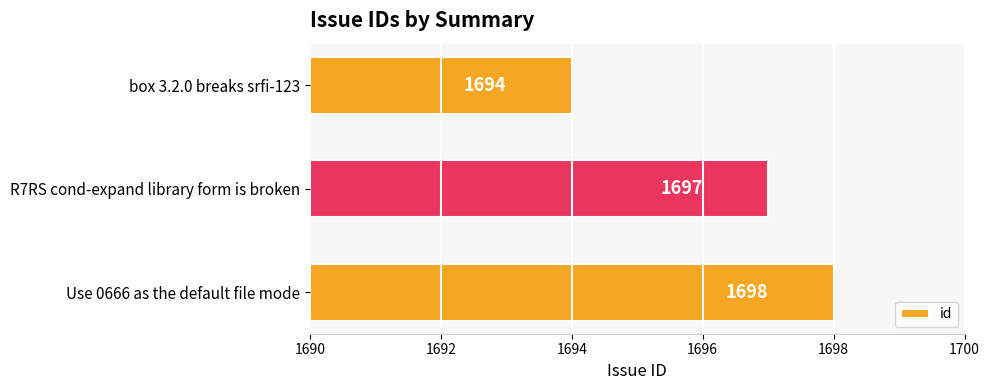

List the labels in order of value, largest first.

Use 0666 as the default file mode, R7RS cond-expand library form is broken, box 3.2.0 breaks srfi-123